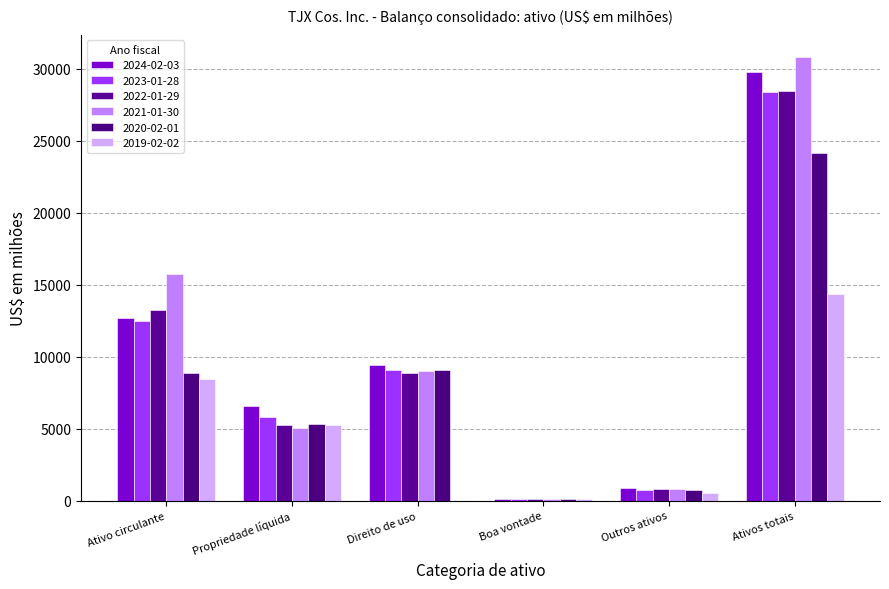

What is the average value of the 2019-02-02 series?

4774